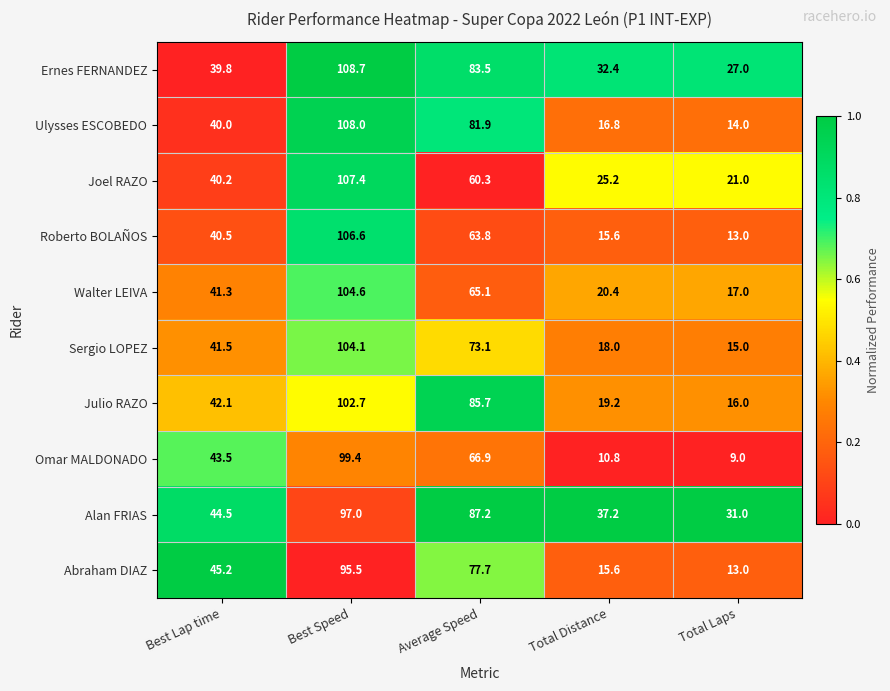

List the labels in order of Abraham DIAZ value, smallest first.

Total Laps, Total Distance, Best Lap time, Average Speed, Best Speed